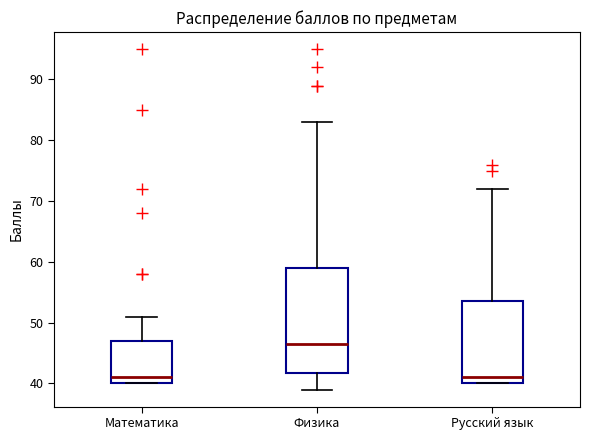

Which box is the tallest, from its lower edge to its upper edge?

Физика